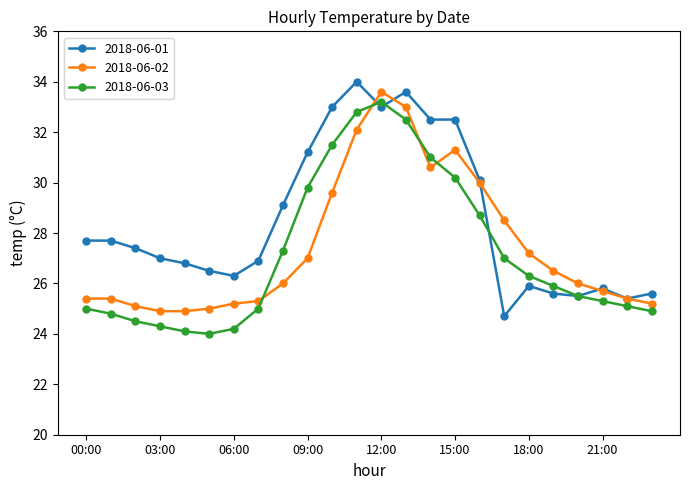

What is the maximum value for 2018-06-03?

33.2